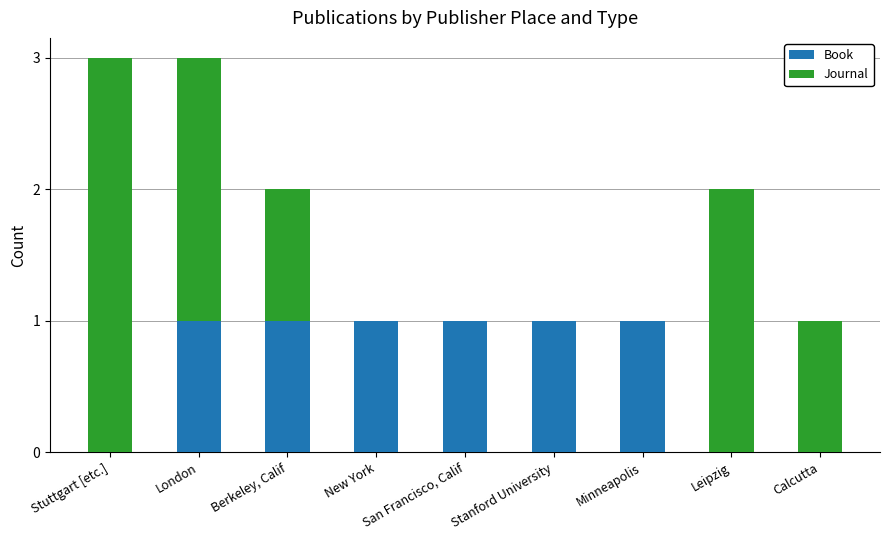

Is it true that Book equals 0 at Leipzig?

True